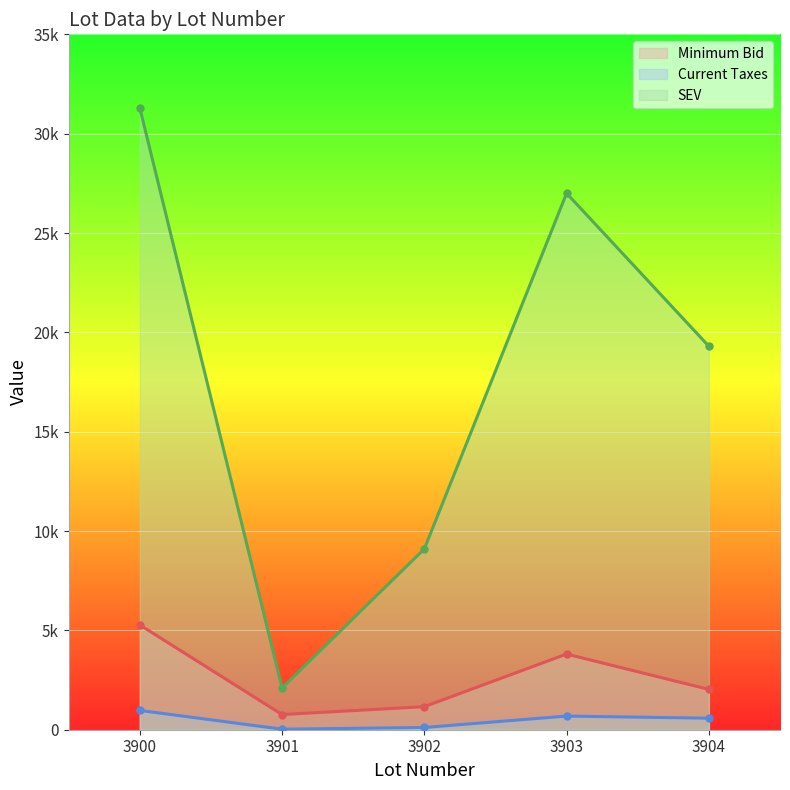

True or false: SEV and Minimum Bid cross at least once.

False